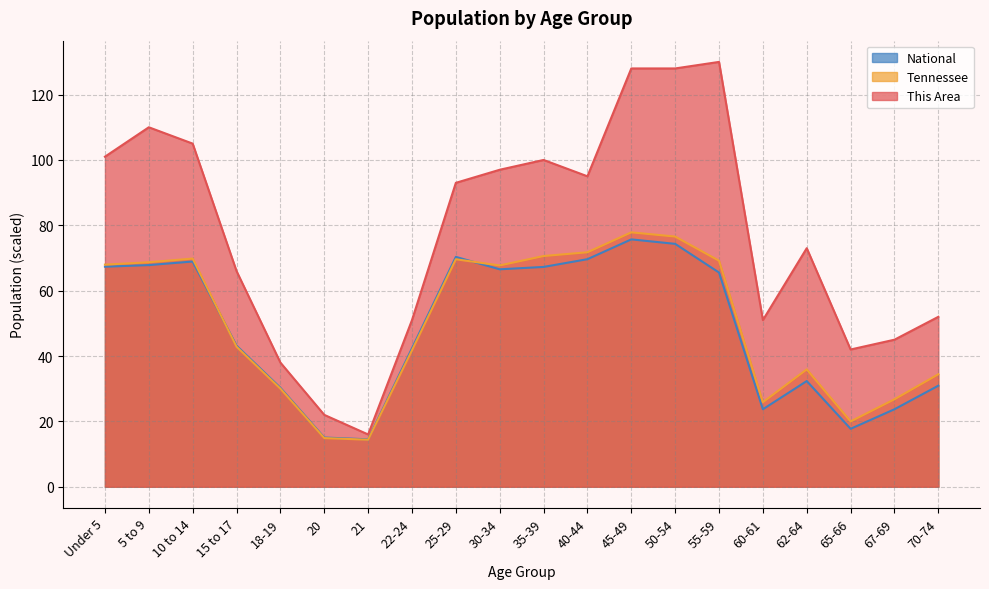

Does the chart have visible grid lines?

Yes